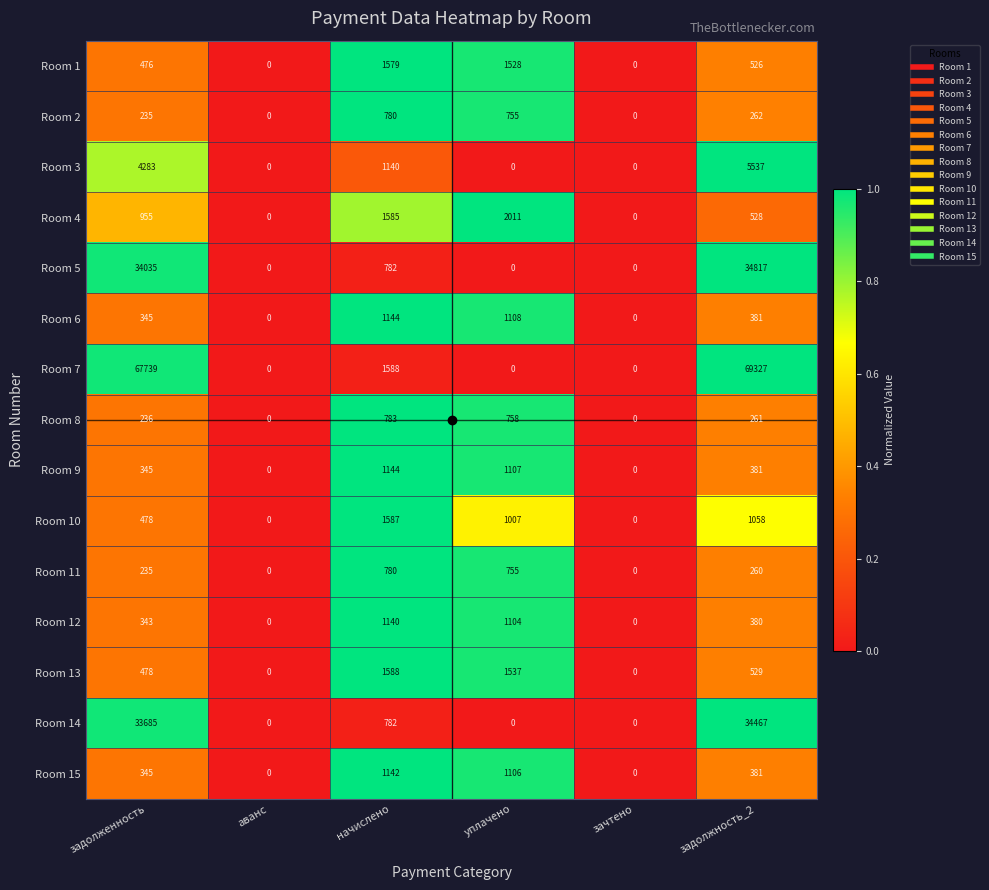

Which series has the largest total across all categories?

Room 7